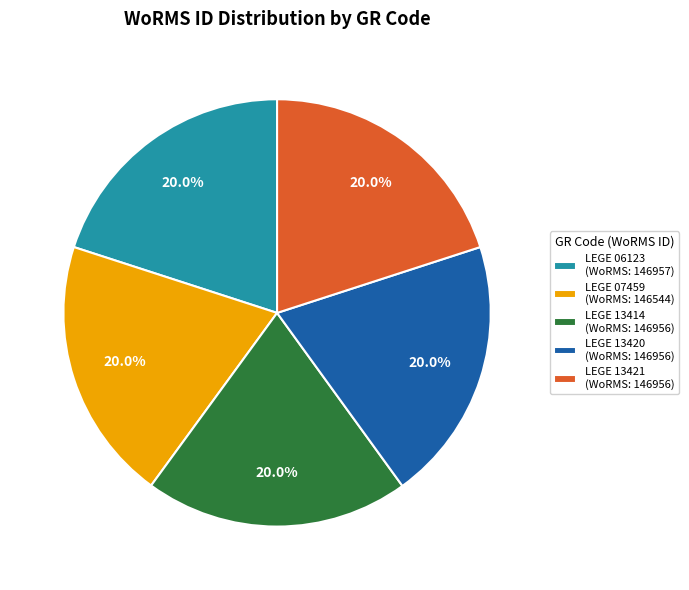

What is the ratio of the value at LEGE 13414 (WoRMS: 146956) to the value at LEGE 06123 (WoRMS: 146957)?

1.0